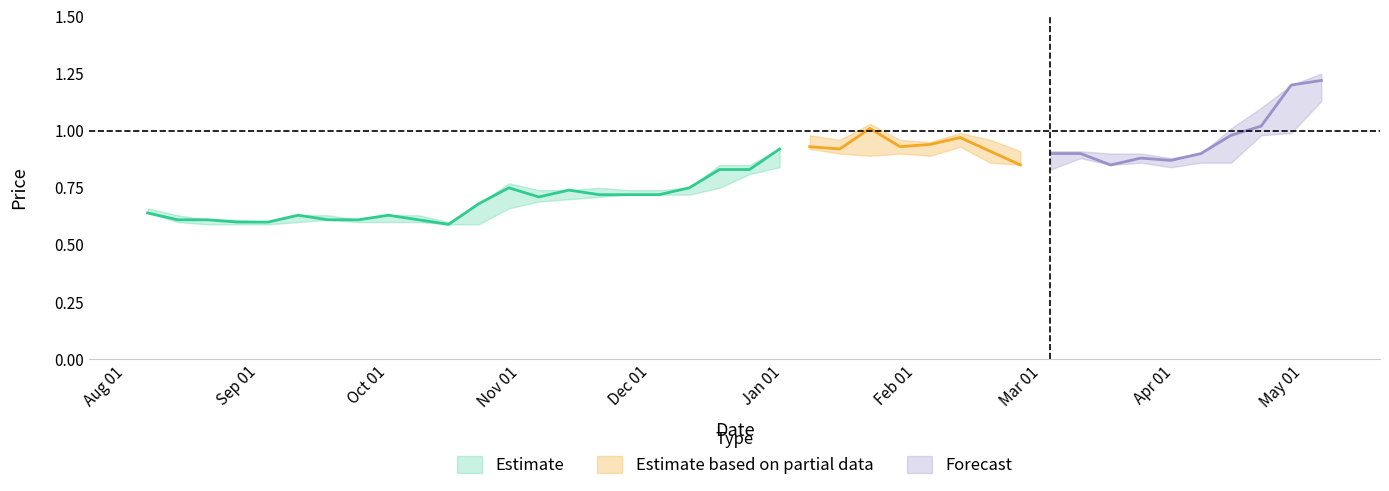

Between 28/04/2024 and 26/11/2023, which is larger?

28/04/2024